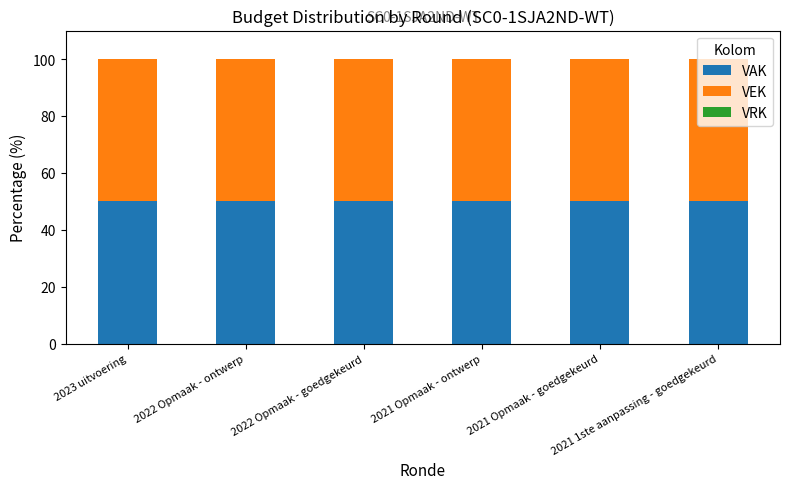

Is it true that VEK equals 72 at 2021 1ste aanpassing - goedgekeurd?

False